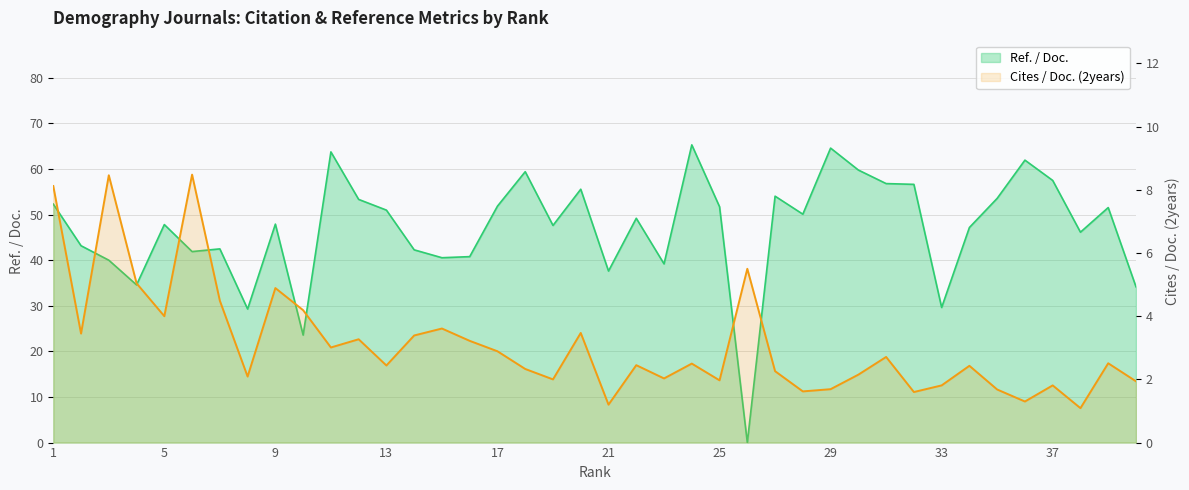

Is it true that Cites / Doc. (2years) equals 2.1 at 36?

False